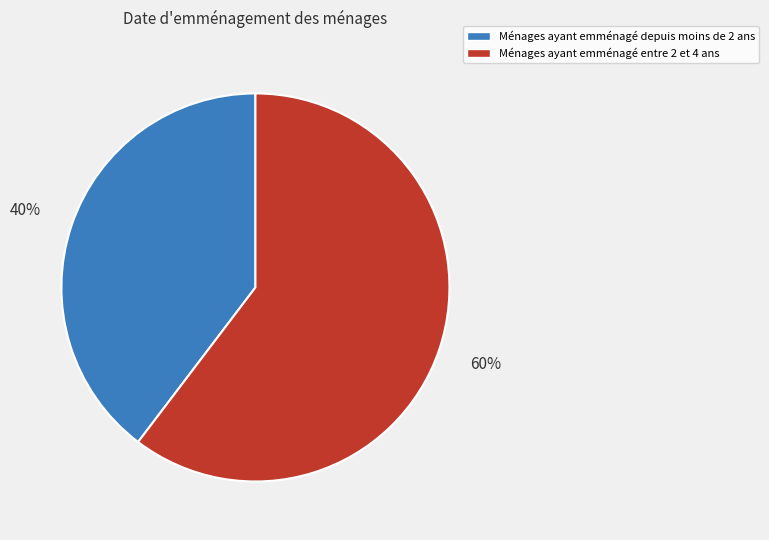

How many slices are in this pie chart?

2